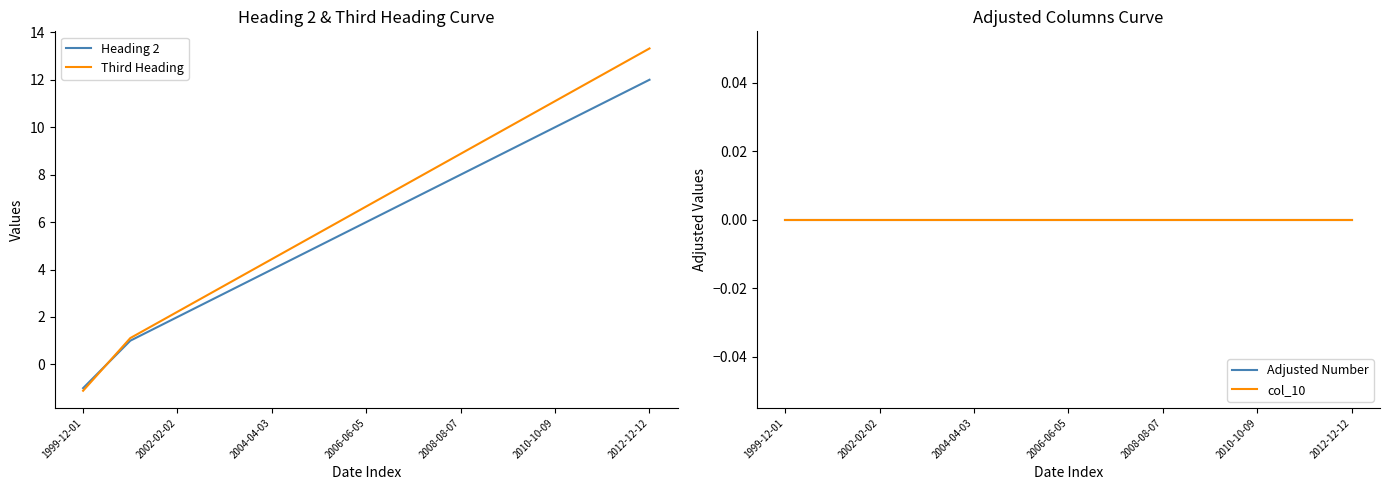

What are all the series names shown in the legend?

Heading 2, Third Heading, Adjusted Number, col_10